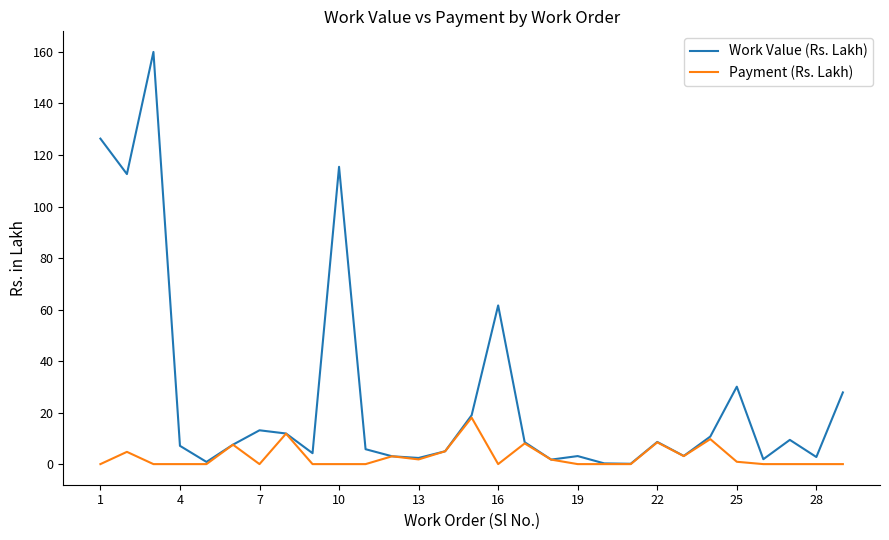

Which series has the largest total across all categories?

Work Value (Rs. Lakh)